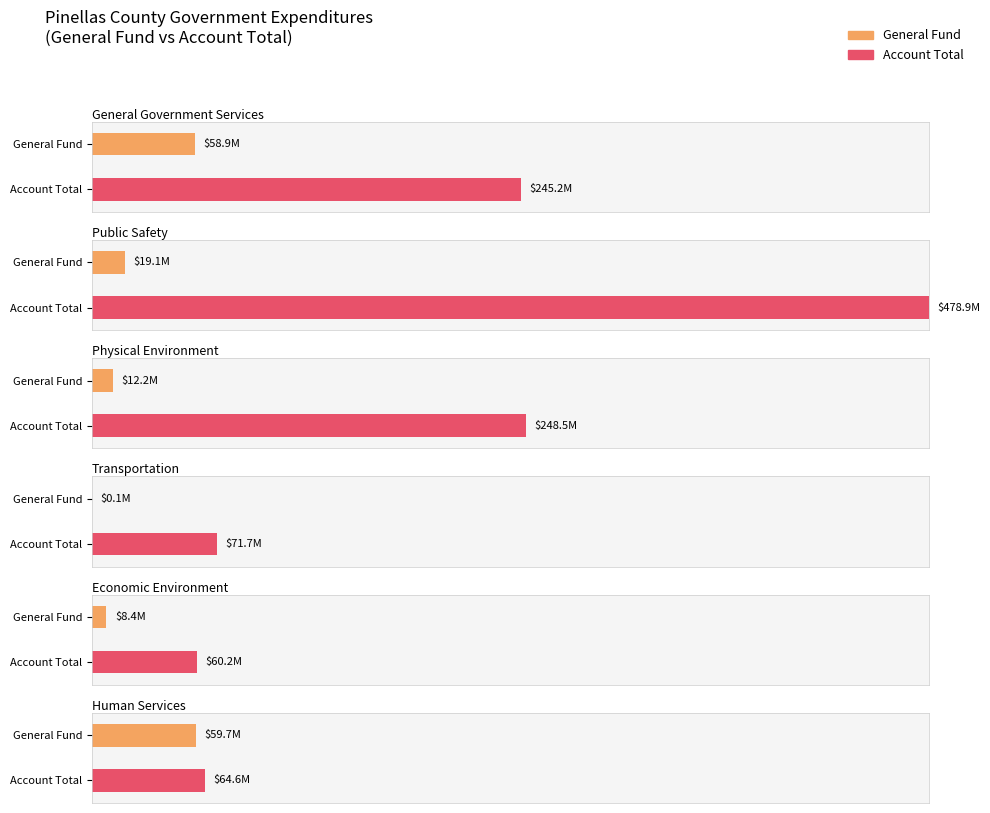

At which label does Physical Environment reach its peak?

Account Total